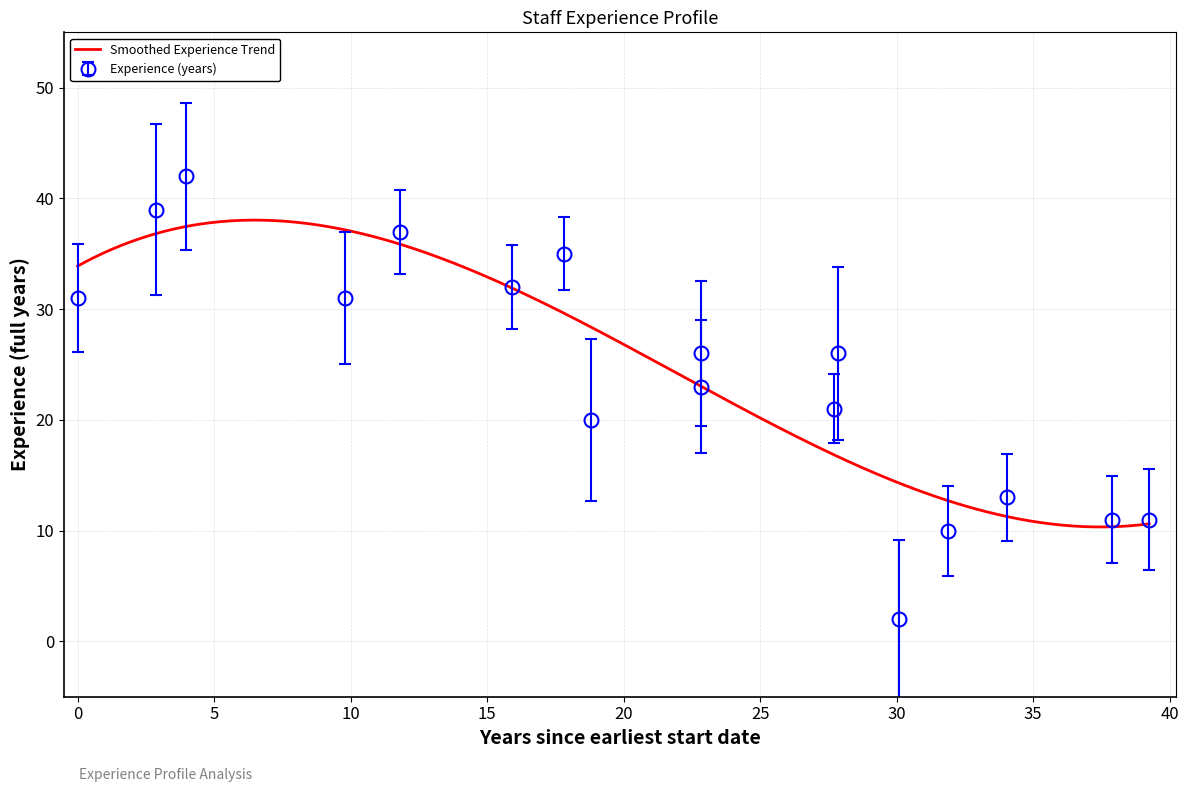

How many interior local peaks does the Experience (years) series have?

6